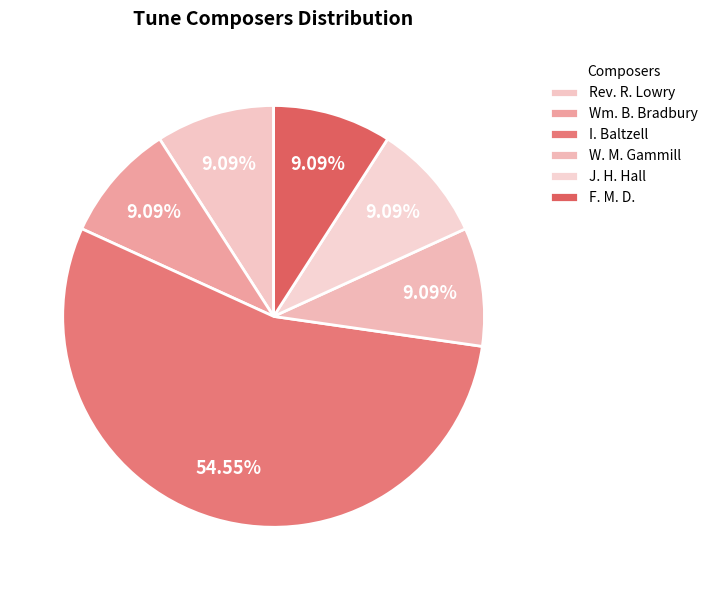

How many segments does this pie chart have?

6